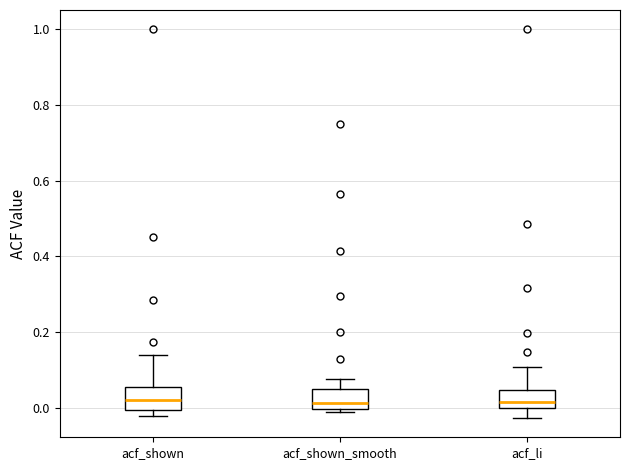

Reading left to right, transcribe this box plot: for each box, give where its median line is, the range the box spans, and where its two whiskers end, as read against the y-axis. The values are not printed on the chart, so give them approximately, as read against the axis.

acf_shown: median 0.02, box 0.00 to 0.06, whiskers -0.02 to 0.14
acf_shown_smooth: median 0.02, box 0.00 to 0.04, whiskers -0.02 to 0.08
acf_li: median 0.02, box 0.00 to 0.04, whiskers -0.02 to 0.10